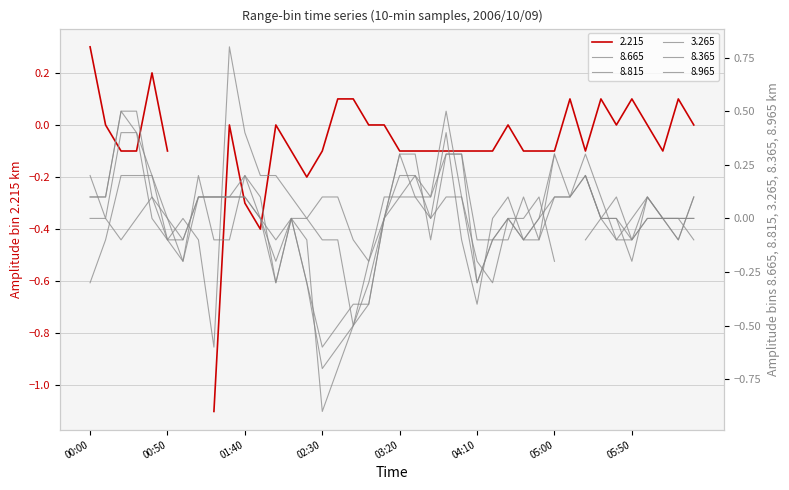

At which category is the sum across all series the highest?

2006/10/09 00:20